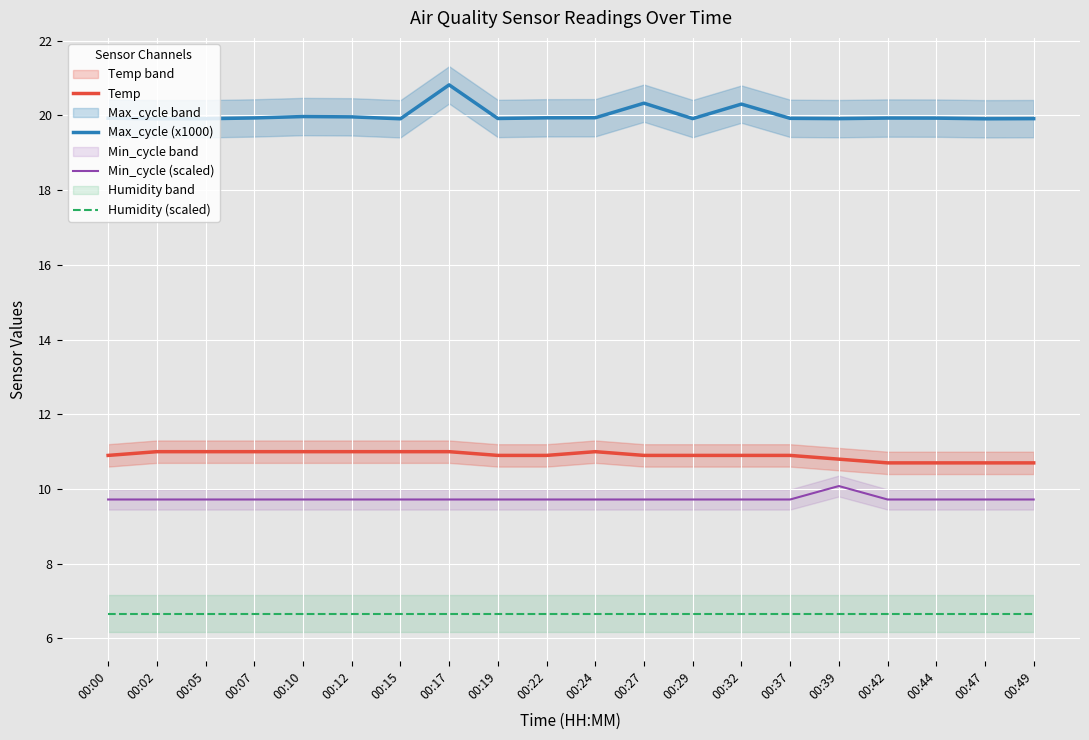

True or false: Min_cycle (scaled) and Temp intersect in this chart.

False